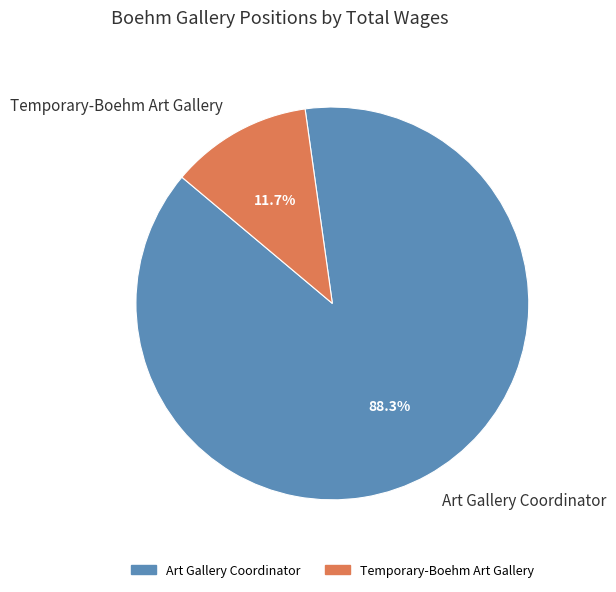

Between Temporary-Boehm Art Gallery and Art Gallery Coordinator, which is larger?

Art Gallery Coordinator